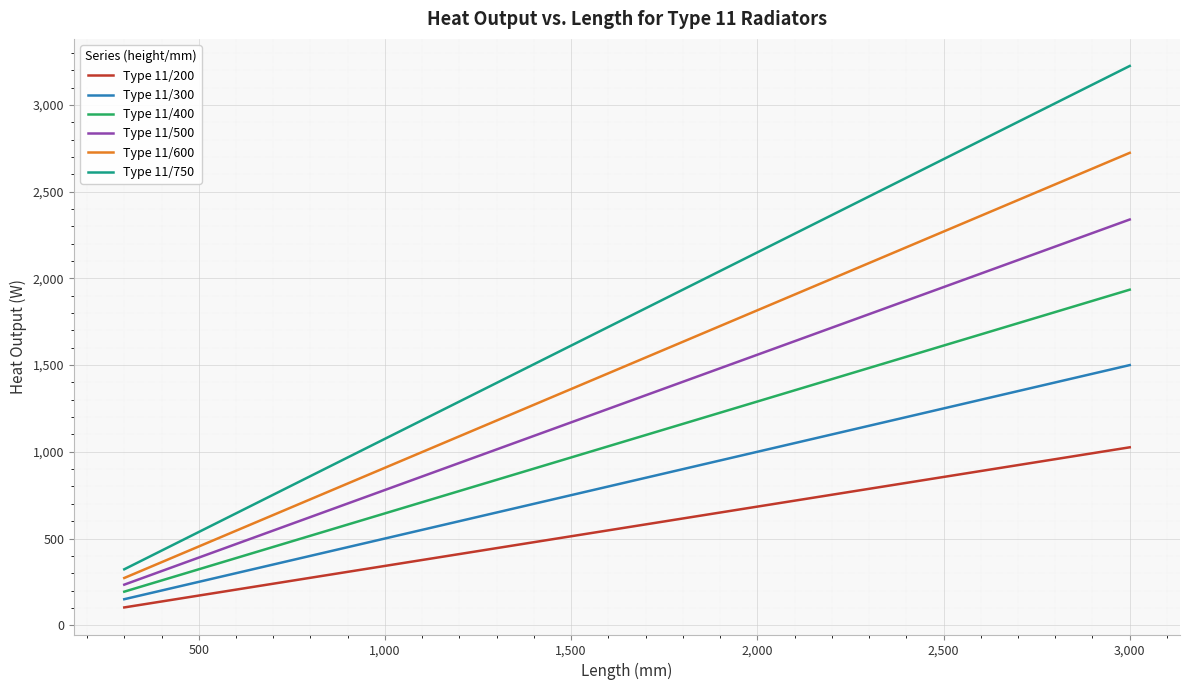

Which series has the widest spread of values?

Type 11/750